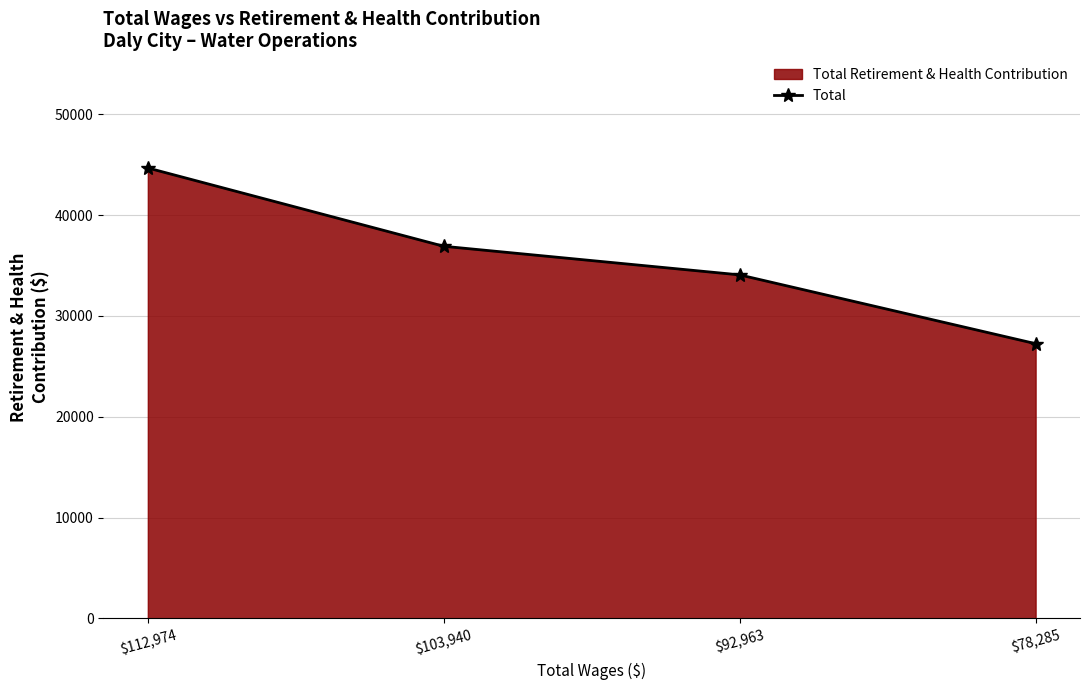

What is the maximum value shown in the chart?

44669